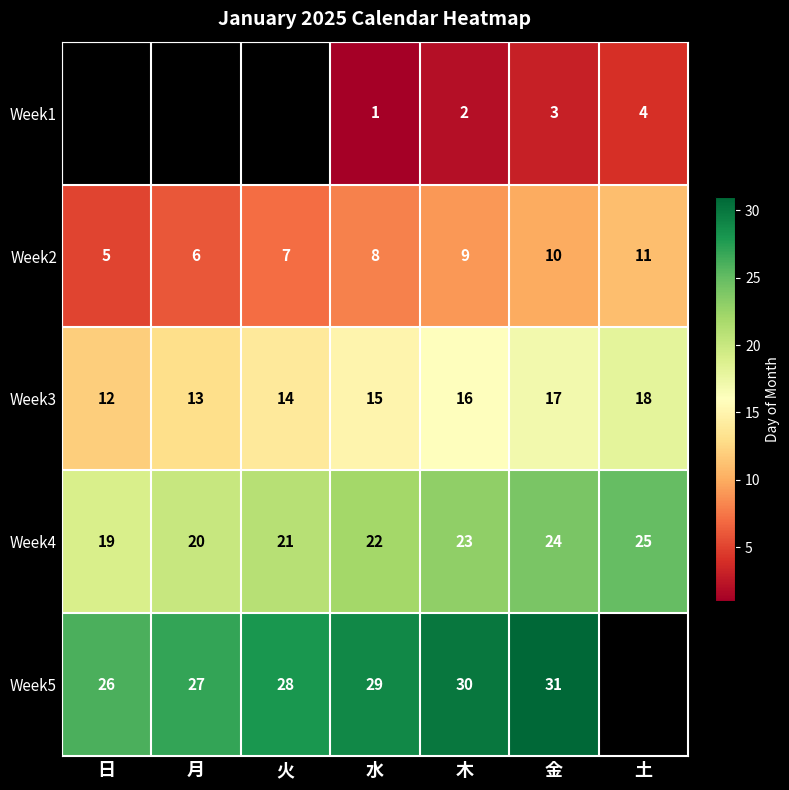

Rank the categories by Week4 value from lowest to highest.

日, 月, 火, 水, 木, 金, 土